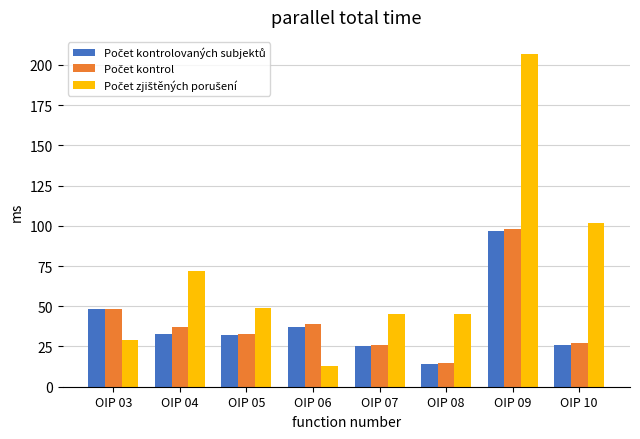

At which category does the chart reach its peak across all series?

OIP 09